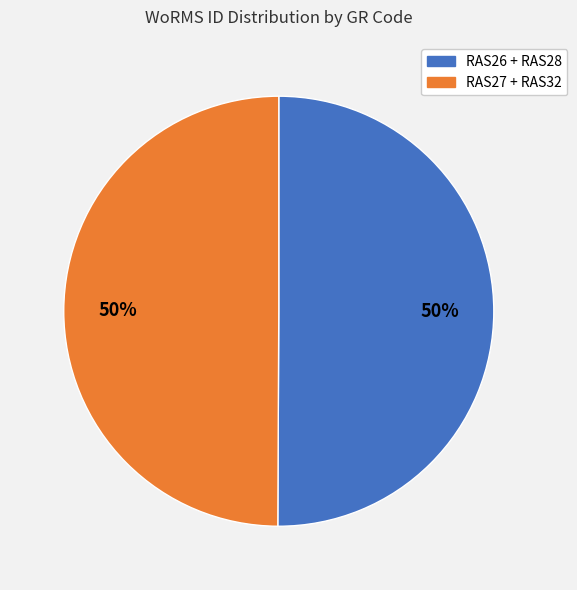

To the nearest percent, what is the average slice percentage?

50%